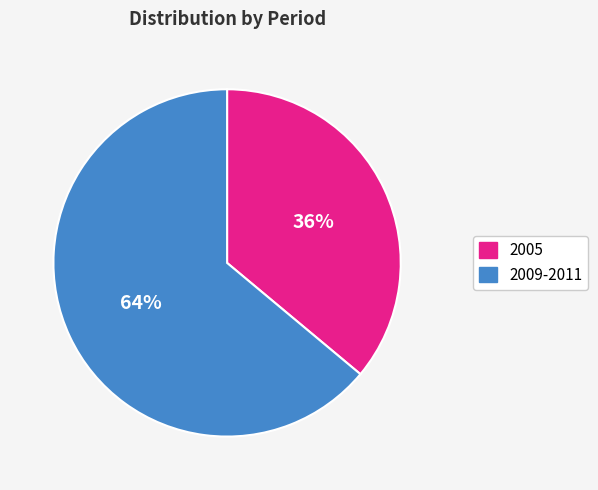

To the nearest percent, what is the difference between the largest and smallest slice percentages?

28%